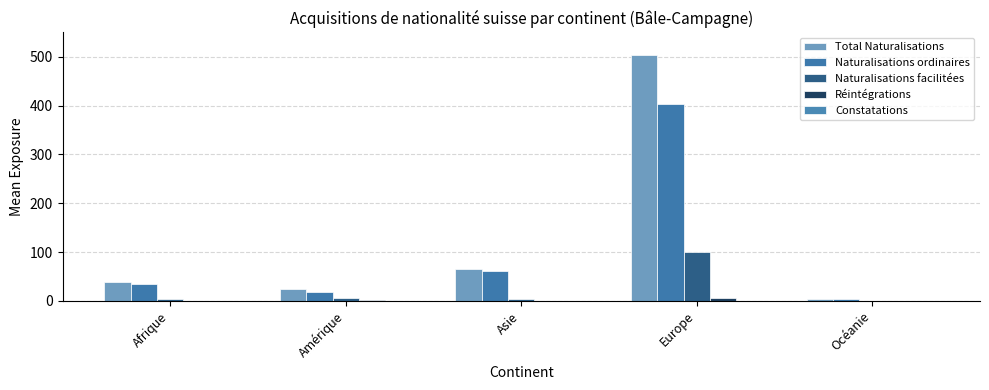

Are the bars grouped side by side (vs. stacked)?

Yes